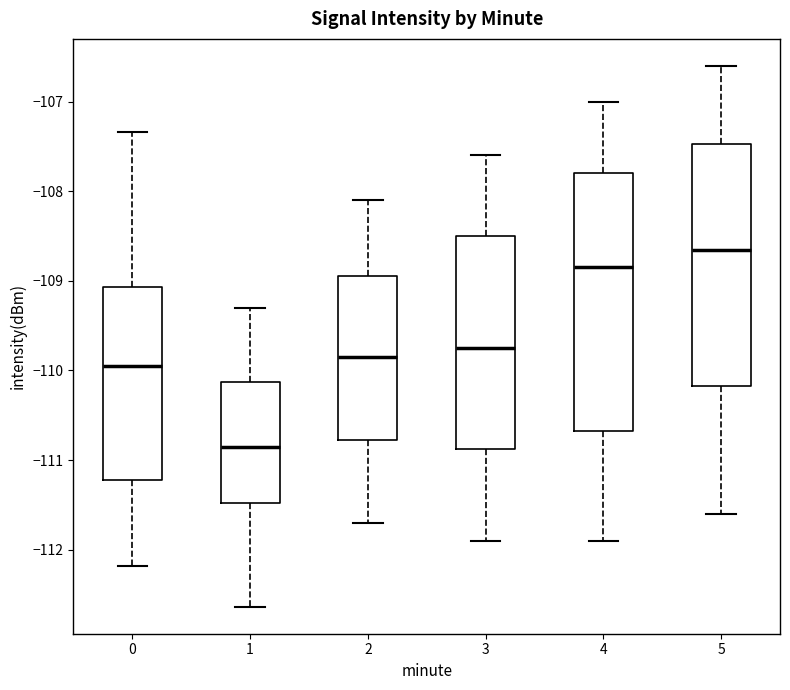

Which box has the lowest median line?

1